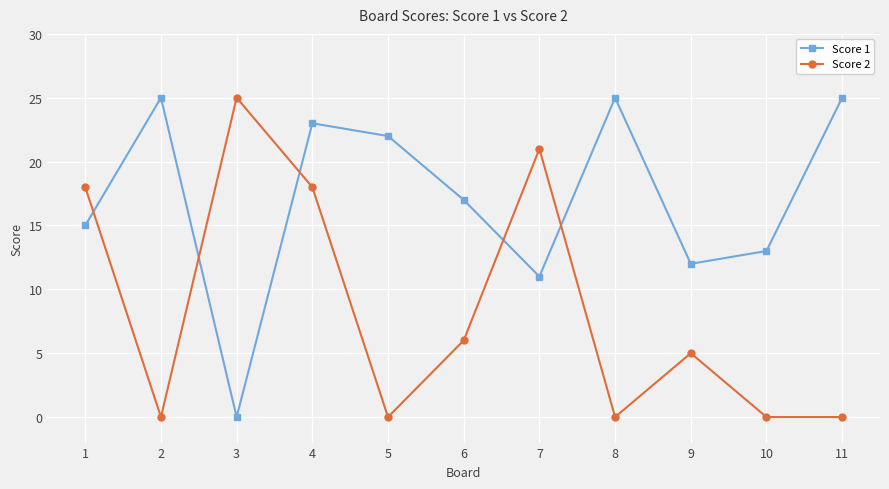

How many interior local peaks does the Score 1 series have?

3